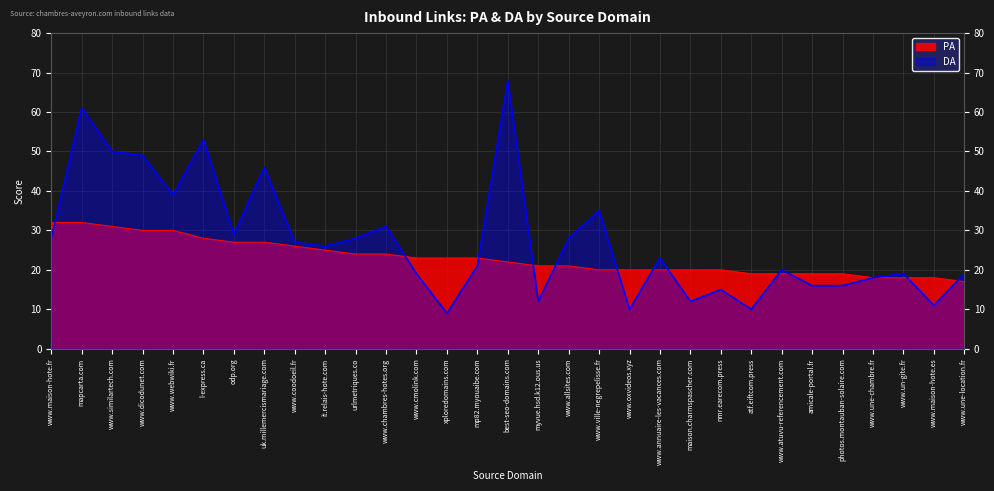

Is it true that DA equals 25 at photos.montauban-solaire.com?

False